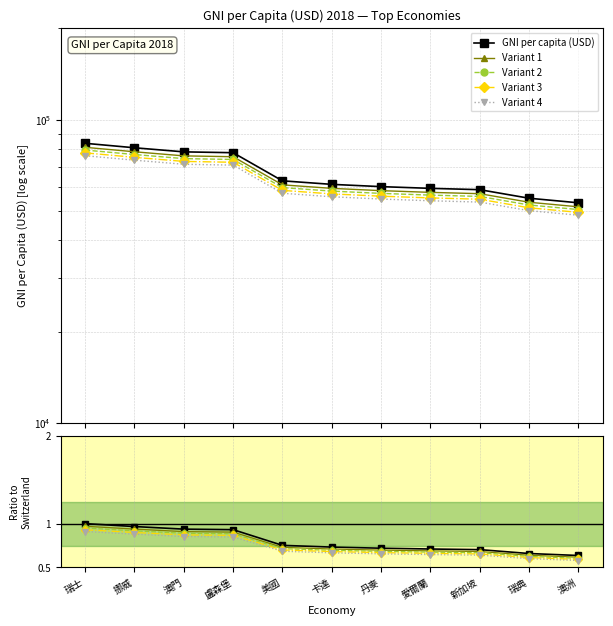

Rank the categories by Ratio to Switzerland value from highest to lowest.

瑞士, 挪威, 澳門, 盧森堡, 美國, 卡達, 丹麥, 愛爾蘭, 新加坡, 瑞典, 澳洲